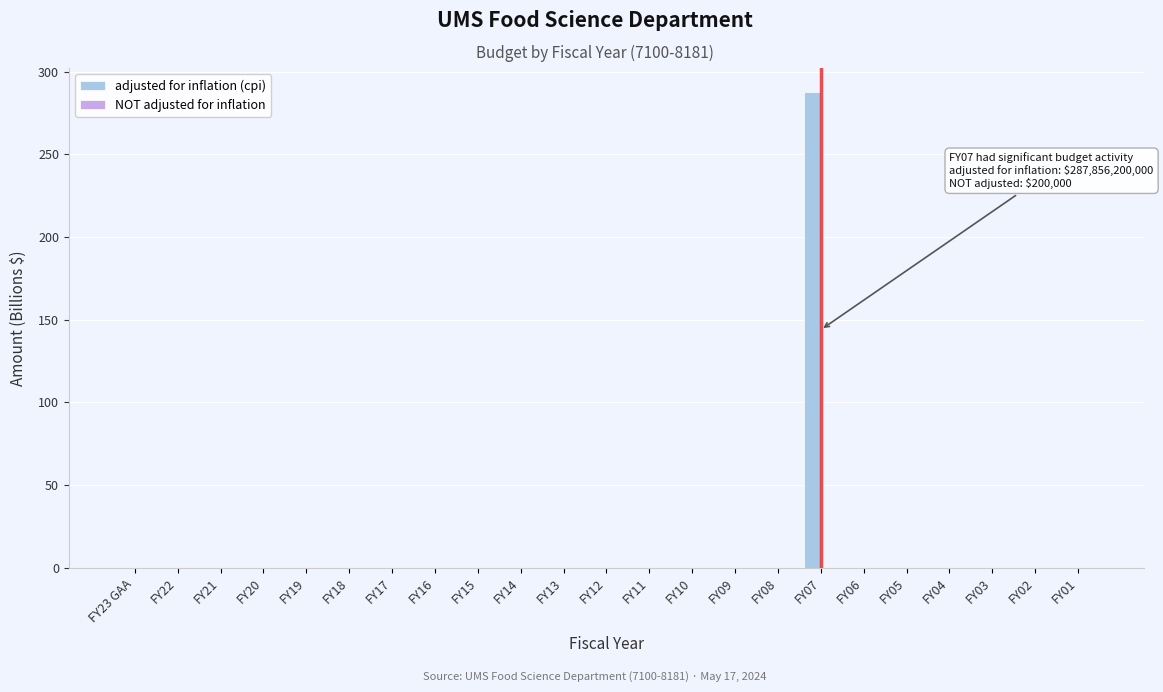

Which series has the largest total across all categories?

adjusted for inflation (cpi)